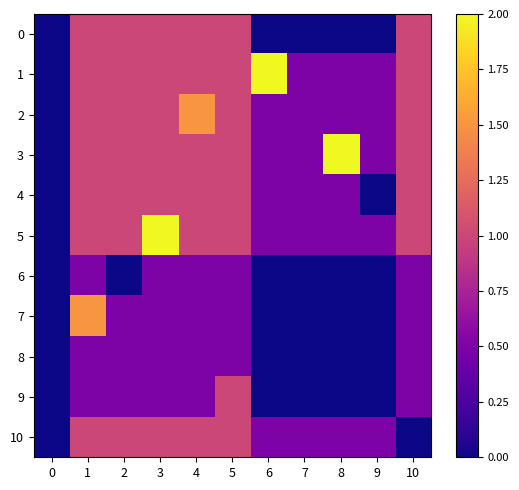

Which series has the largest range (max minus min)?

1